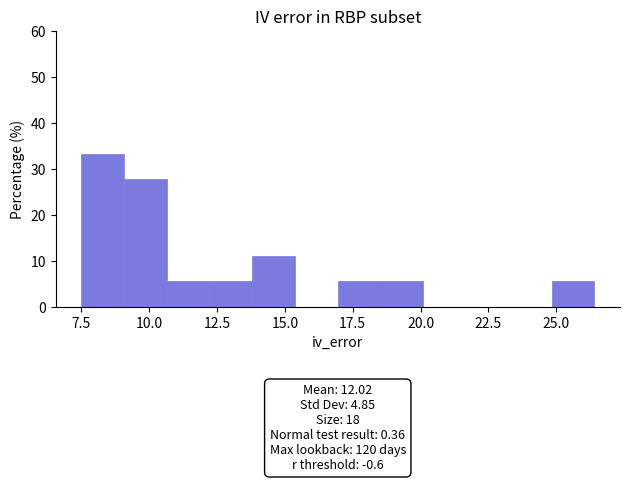

Around what value on the x-axis is the tallest bar? Give the approximate position of its centre, as read against the axis.

8.5